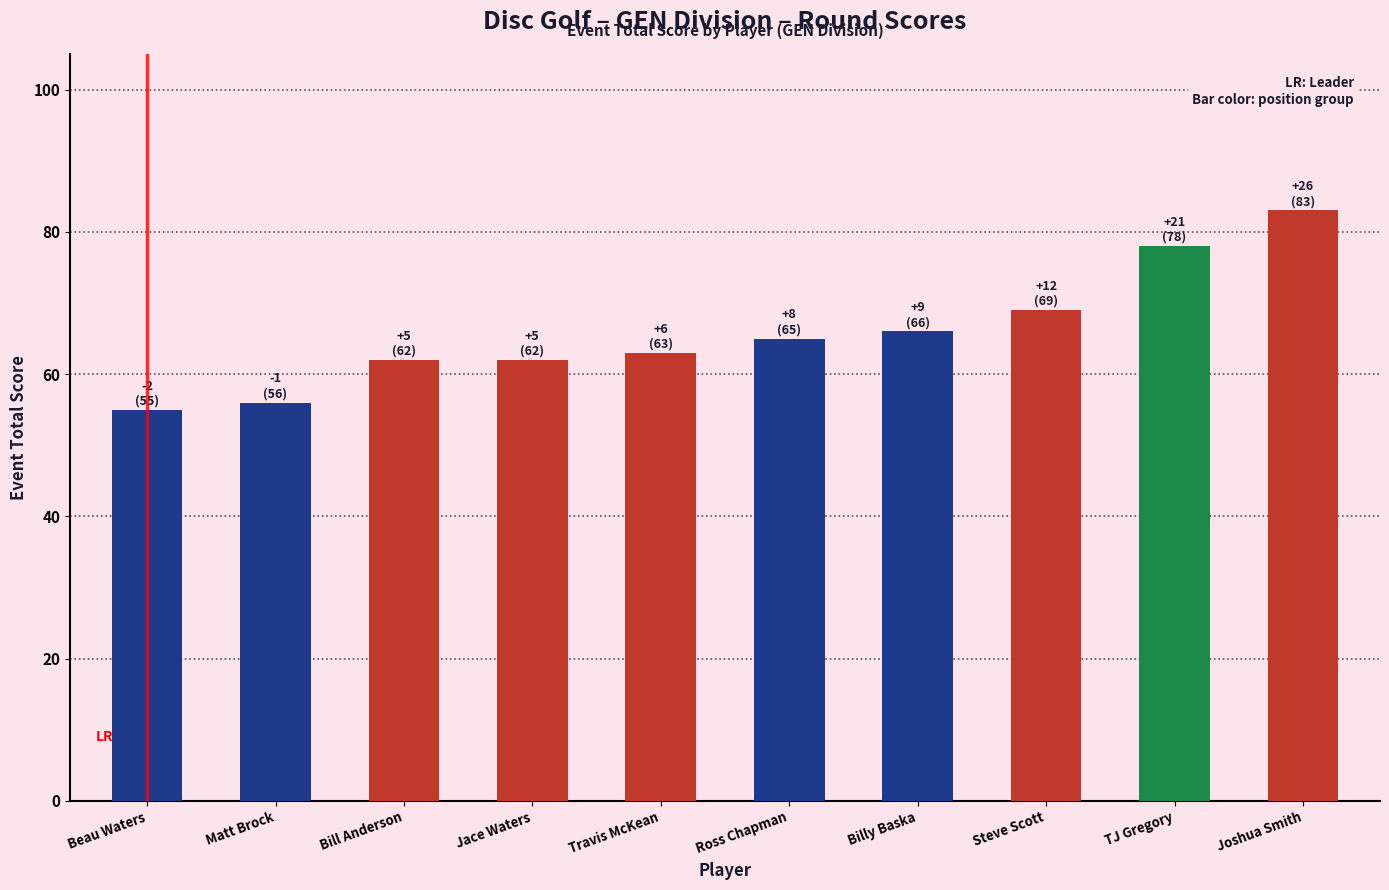

What is the sum of all values?

659